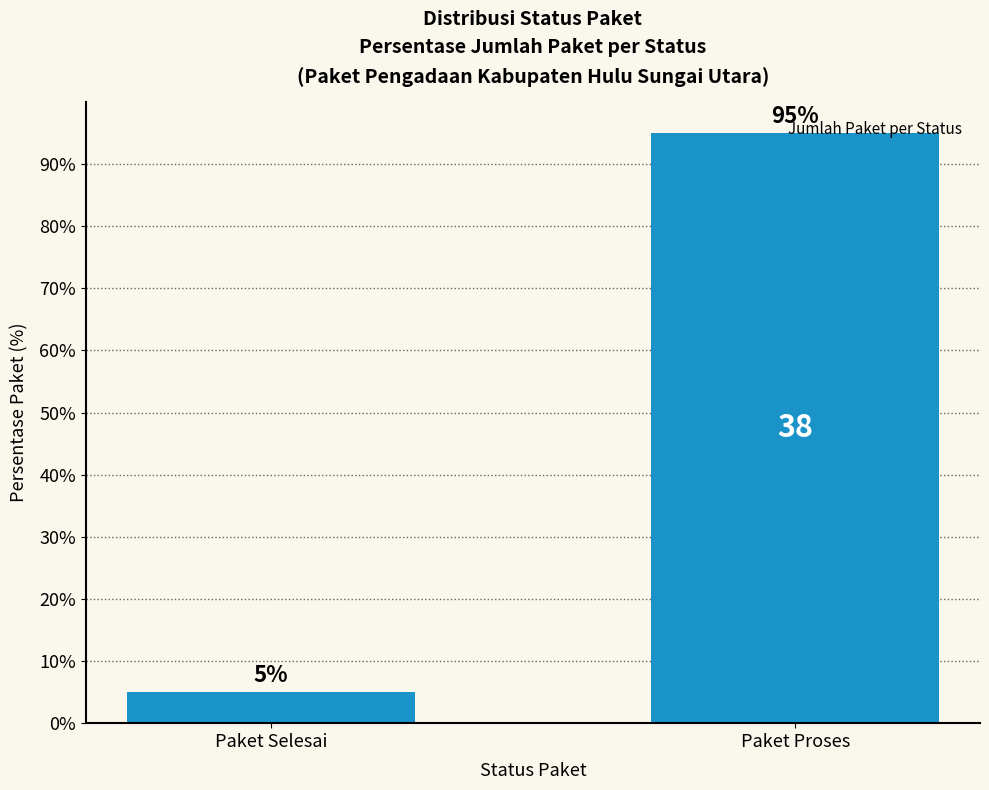

What is the value of the 1st bar from the left?

5